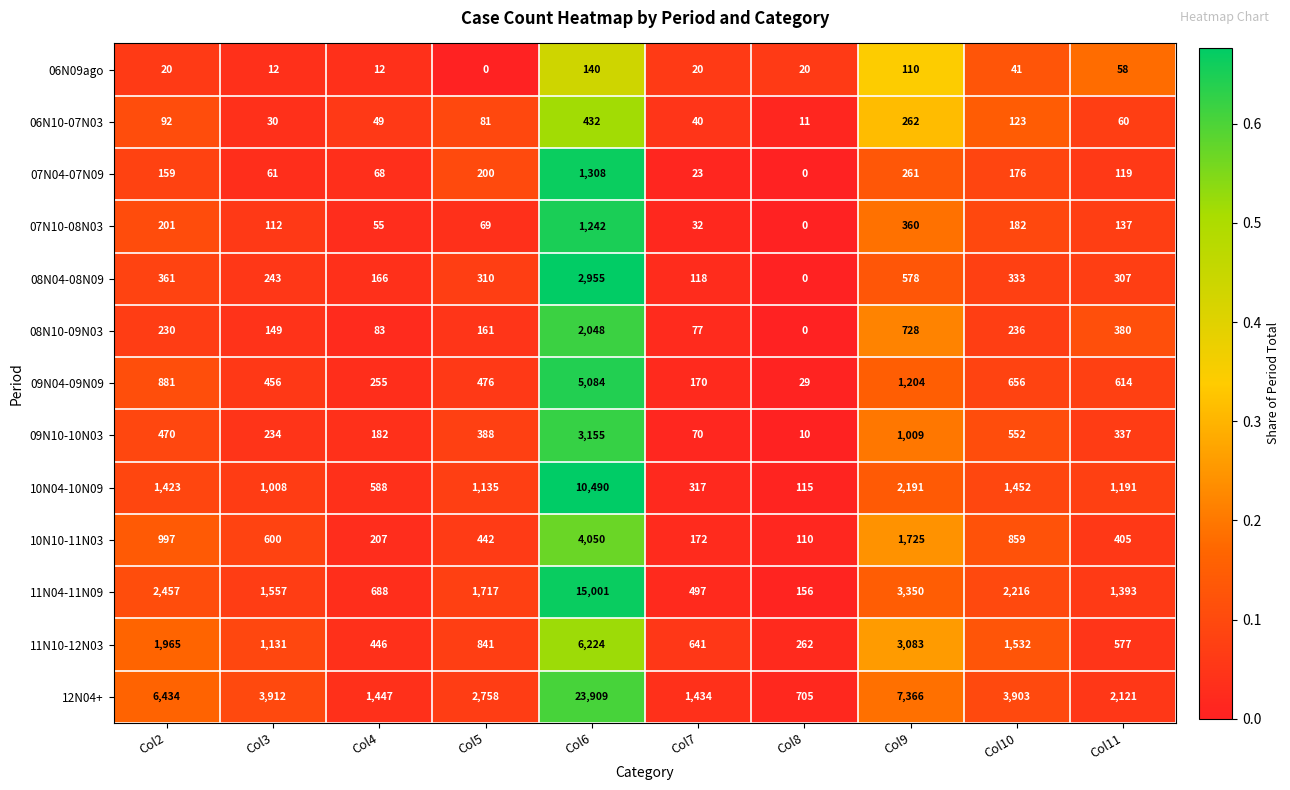

Which series changed the most between Col4 and Col6?

12N04+